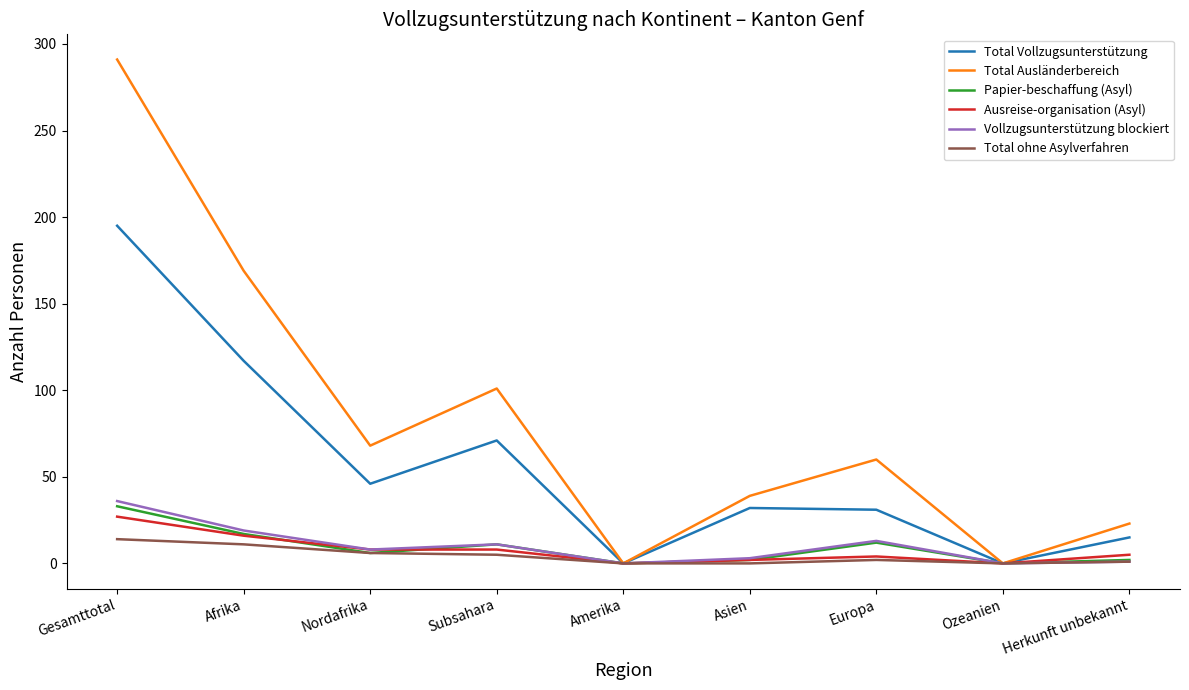

The Papier-beschaffung (Asyl) series shows -19 at Amerika. True or false?

False